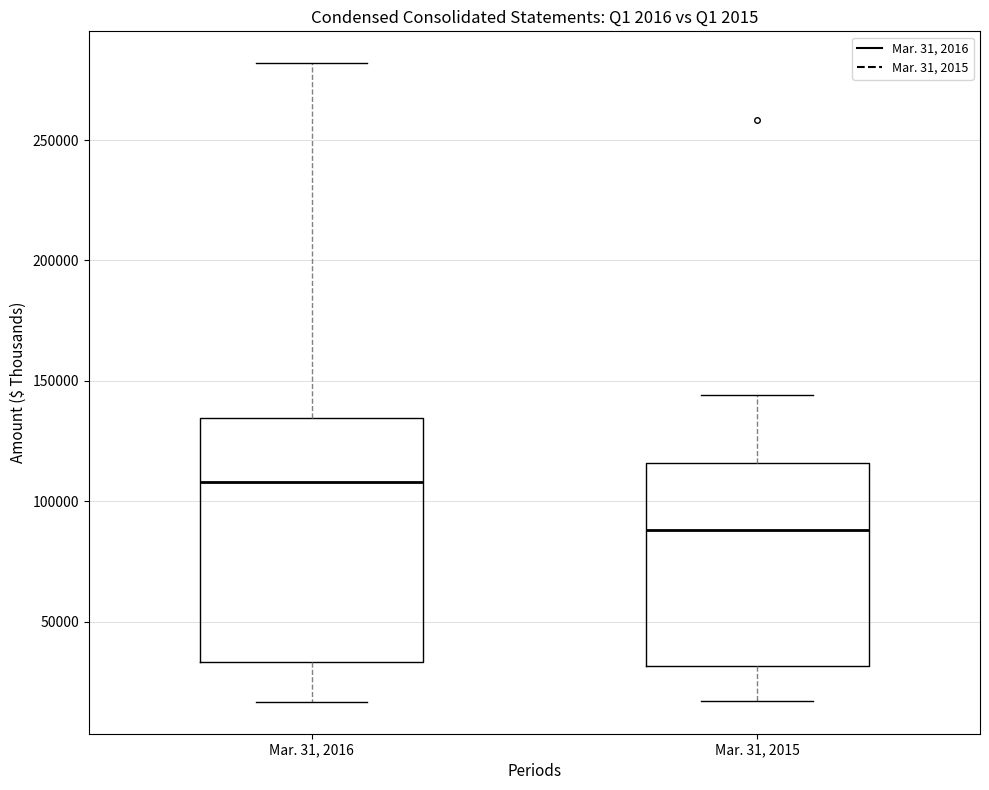

Which box's median line is the highest?

Mar. 31, 2016